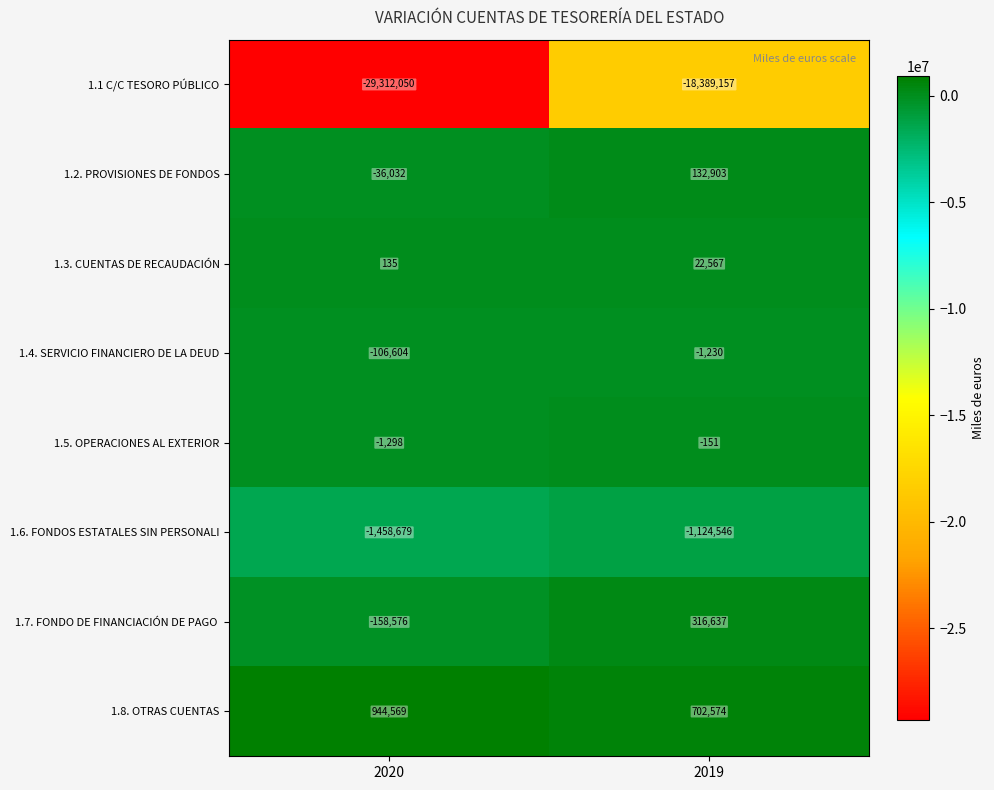

Rank the categories by 1.6. FONDOS ESTATALES SIN PERSONALI value from lowest to highest.

2020, 2019